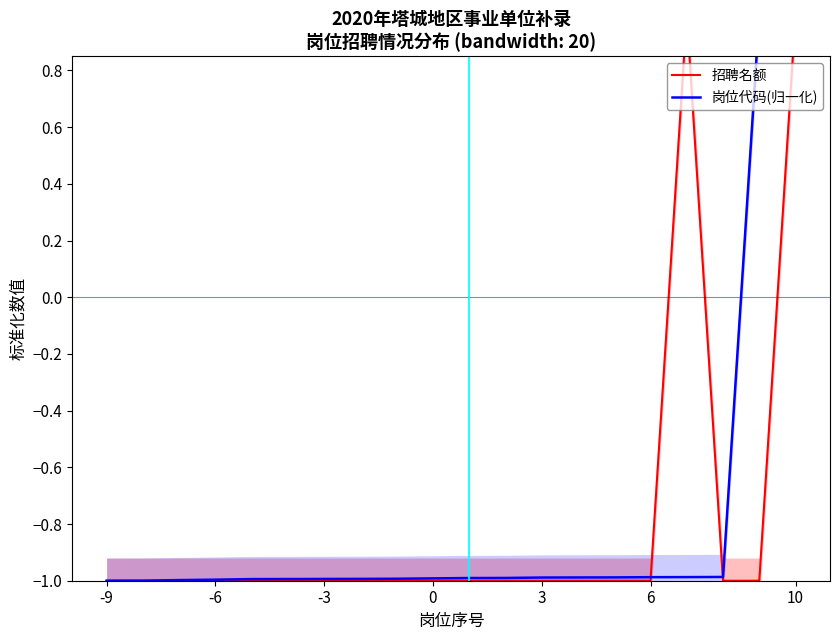

Is it true that 岗位代码(归一化) equals -1.0 at -3?

True